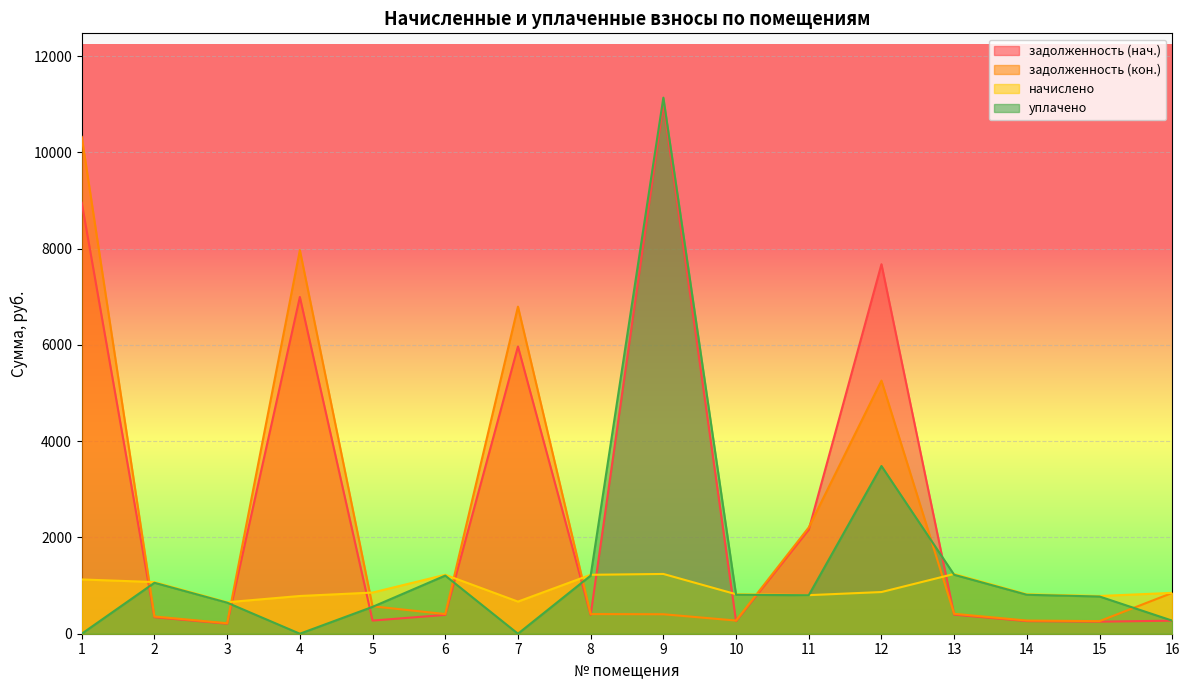

Reading left to right, what are all the values shown in this chart?

задолженность (нач.): 8956.0	342.9	209.1	6997.9	273.2	391.2	5969.0	391.2	11009.9	262.2	2162.7	7677.8	396.8	262.2	250.6	271.2
задолженность (кон.): 10324.1	357.8	218.2	7970.2	570.2	408.2	6796.7	408.2	404.6	273.6	2208.2	5259.0	414.0	273.6	261.4	849.2
начислено: 1127.5	1073.5	654.5	784.1	855.4	1224.7	667.4	1224.7	1242.0	820.8	801.4	866.2	1242.0	820.8	784.1	848.9
уплачено: 0.0	1058.6	645.4	0.0	558.4	1207.7	0.0	1207.7	11139.0	809.4	800.0	3484.8	1224.8	809.4	773.3	271.2